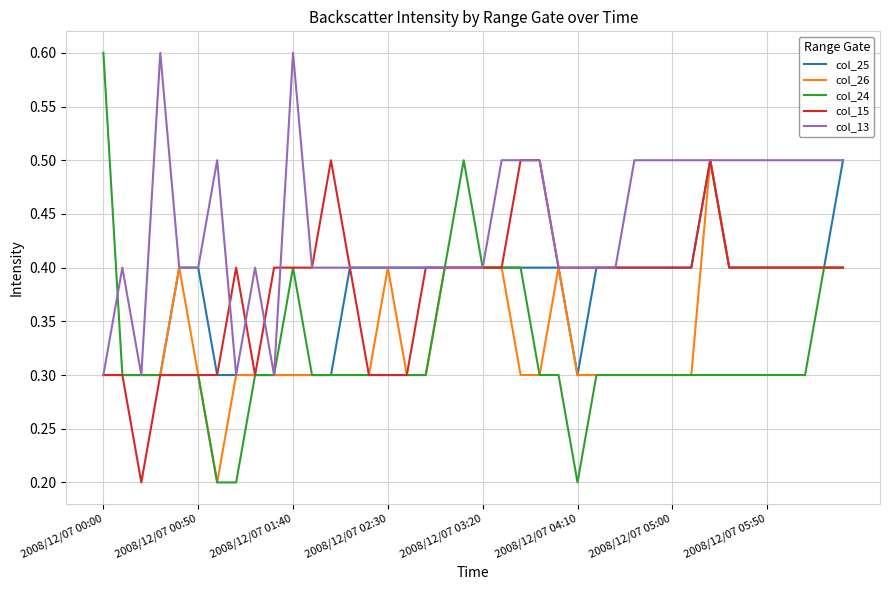

What is the difference between the maximum and minimum values in the col_13 series?

0.3